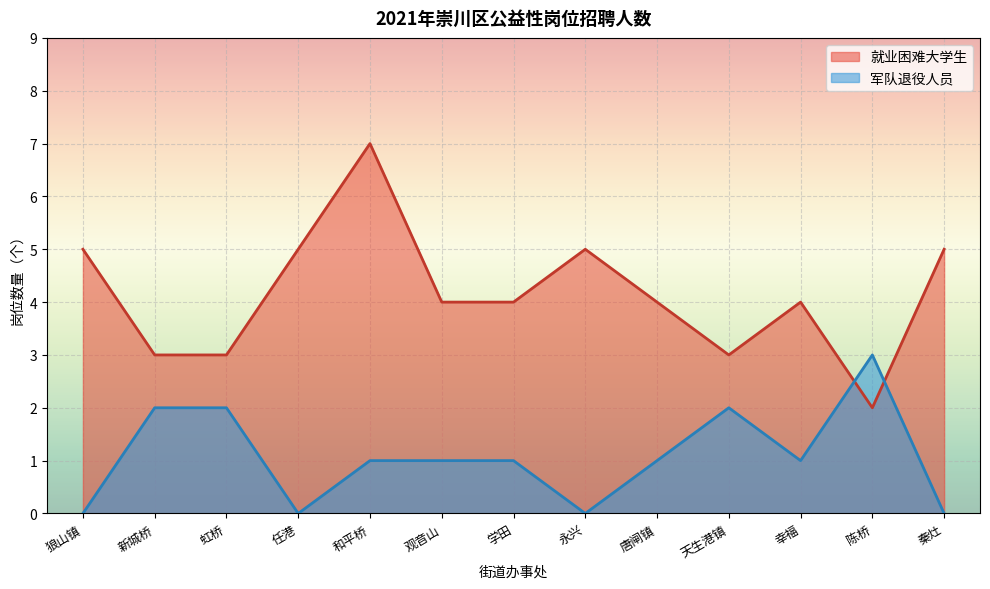

What value does the data have at 秦灶?

5